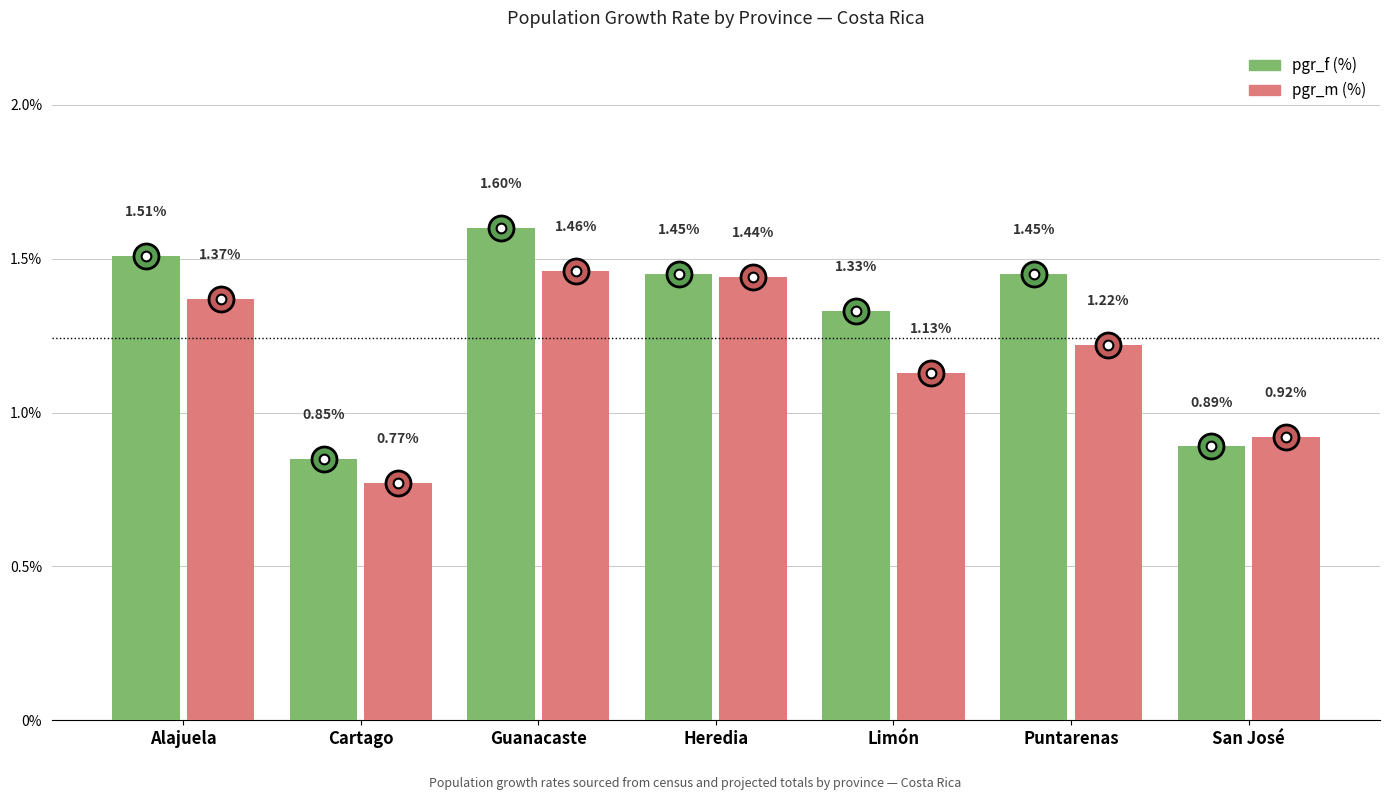

At which category is the sum across all series the highest?

Guanacaste